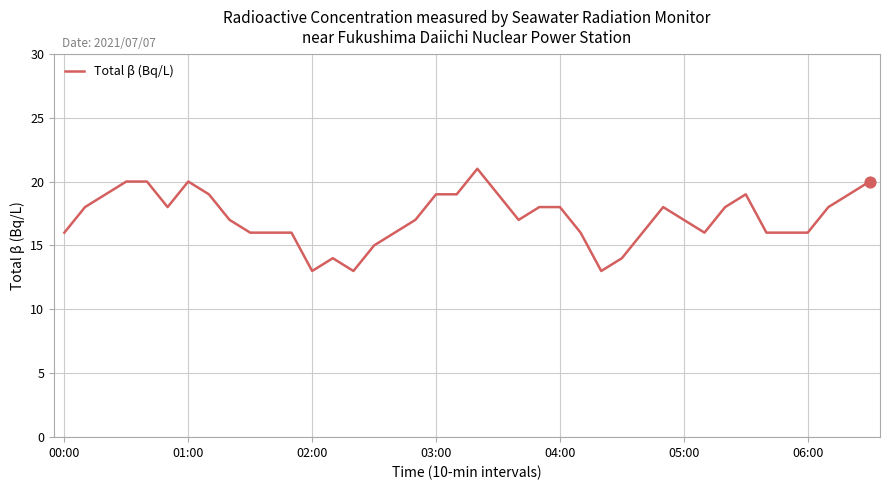

What is the minimum value shown in the chart?

13